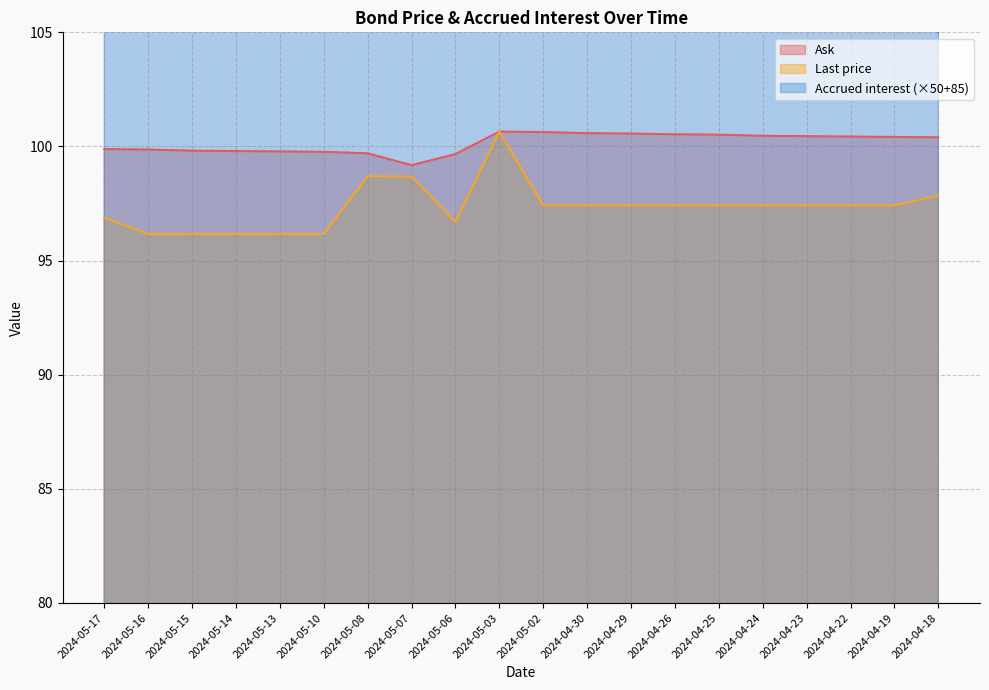

What is the total value across all series at 2024-05-17?

325.9